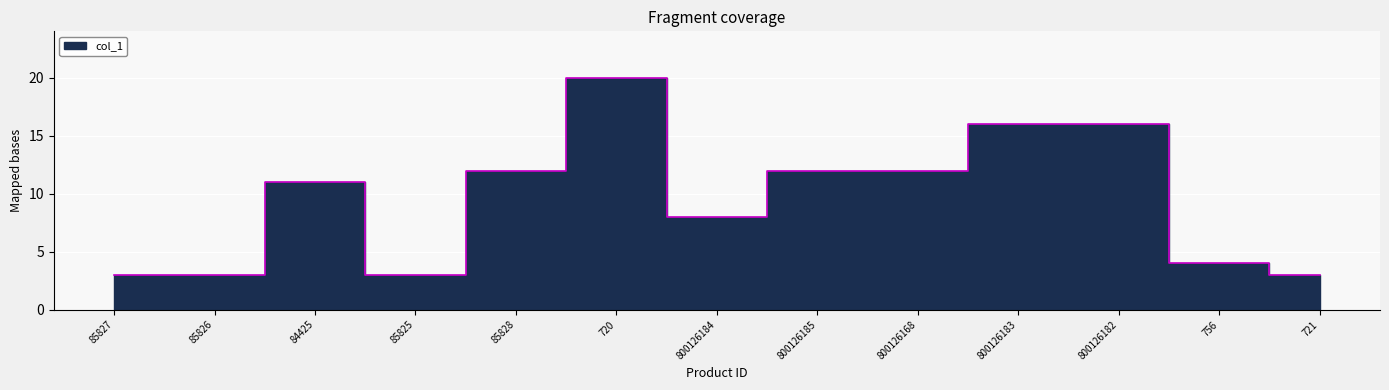

Is it true that the value at 85825 is 3?

True